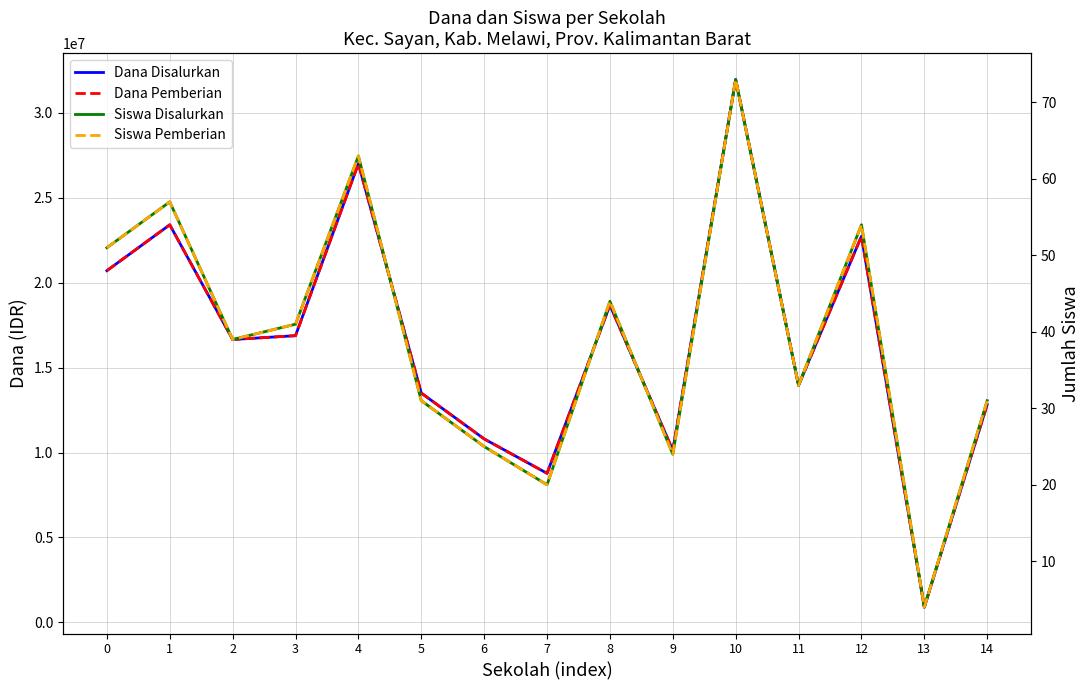

What is the value of the Dana Pemberian point at the 12th from the left?

13950000